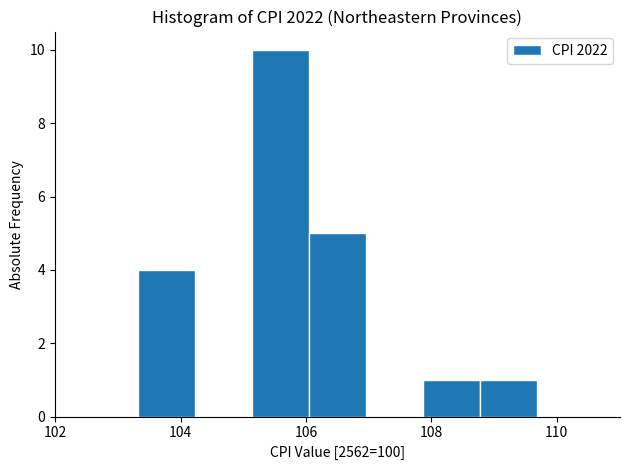

Over which range of the x-axis is the bar tallest?

105.2 to 106.0